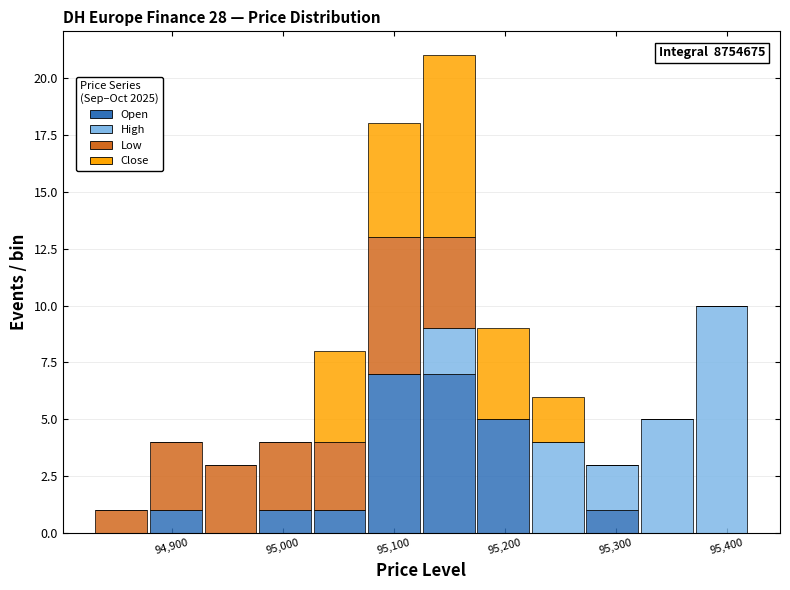

Which range on the x-axis has the tallest stacked bar (by total height)?

95130 to 95170